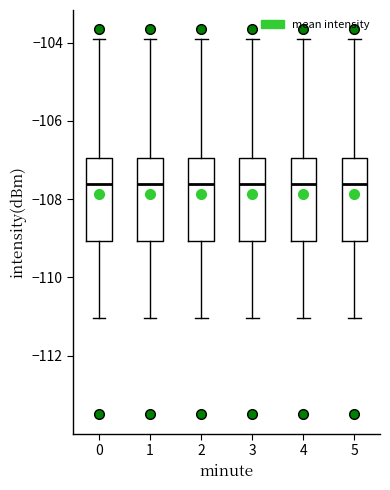

Reading left to right, read every box against the y-axis: the position of its median line, the range the box covers, and the ends of its whiskers. The values are not printed on the chart, so give them approximately, as read against the axis.

0: median -107.6, box -109.0 to -107.0, whiskers -111.0 to -104.0
1: median -107.6, box -109.0 to -107.0, whiskers -111.0 to -104.0
2: median -107.6, box -109.0 to -107.0, whiskers -111.0 to -104.0
3: median -107.6, box -109.0 to -107.0, whiskers -111.0 to -104.0
4: median -107.6, box -109.0 to -107.0, whiskers -111.0 to -104.0
5: median -107.6, box -109.0 to -107.0, whiskers -111.0 to -104.0